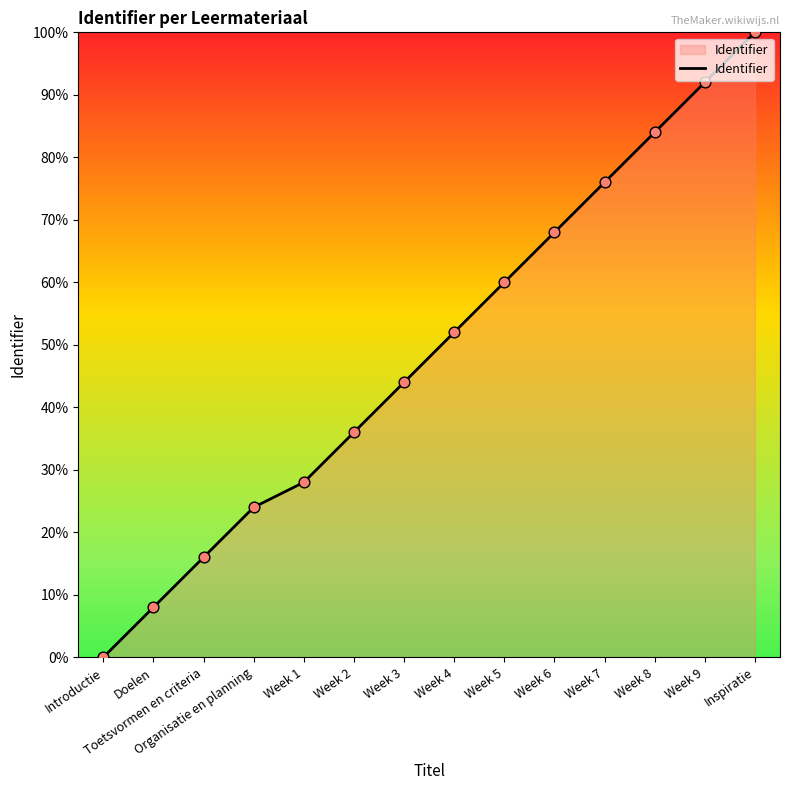

Which has a higher value, Doelen or Organisatie en planning?

Organisatie en planning